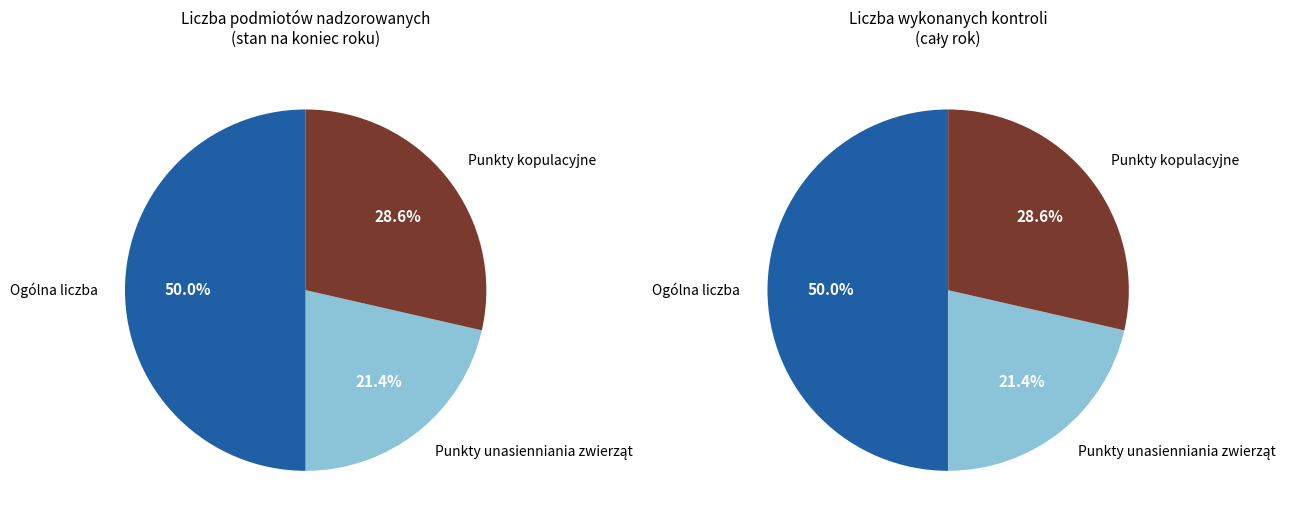

Is there a majority slice in this chart?

No